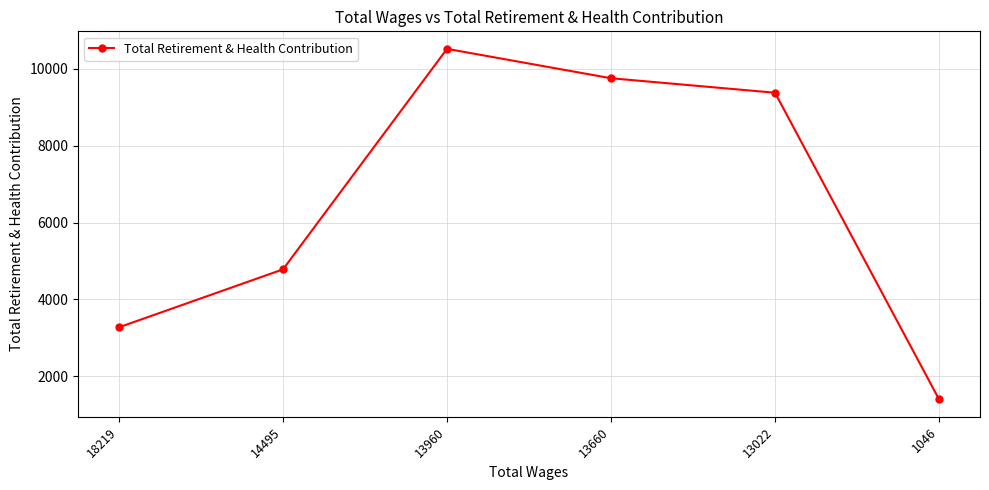

How many data points are less than 9380?

3